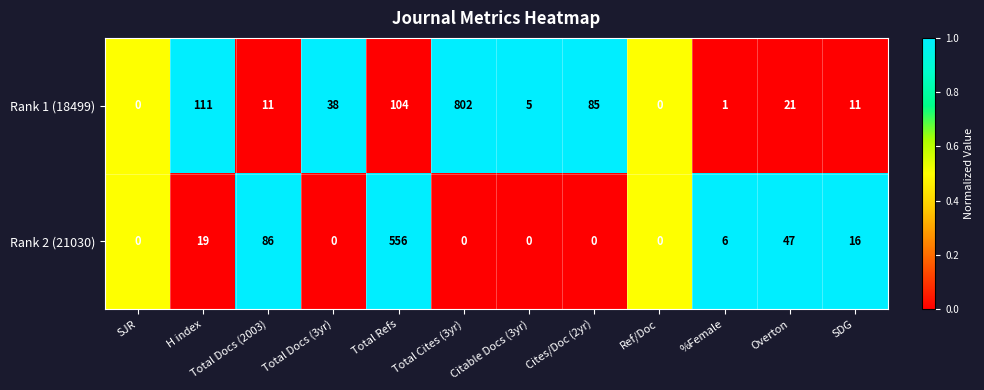

Which category has the highest value across all series?

Total Cites (3yr)